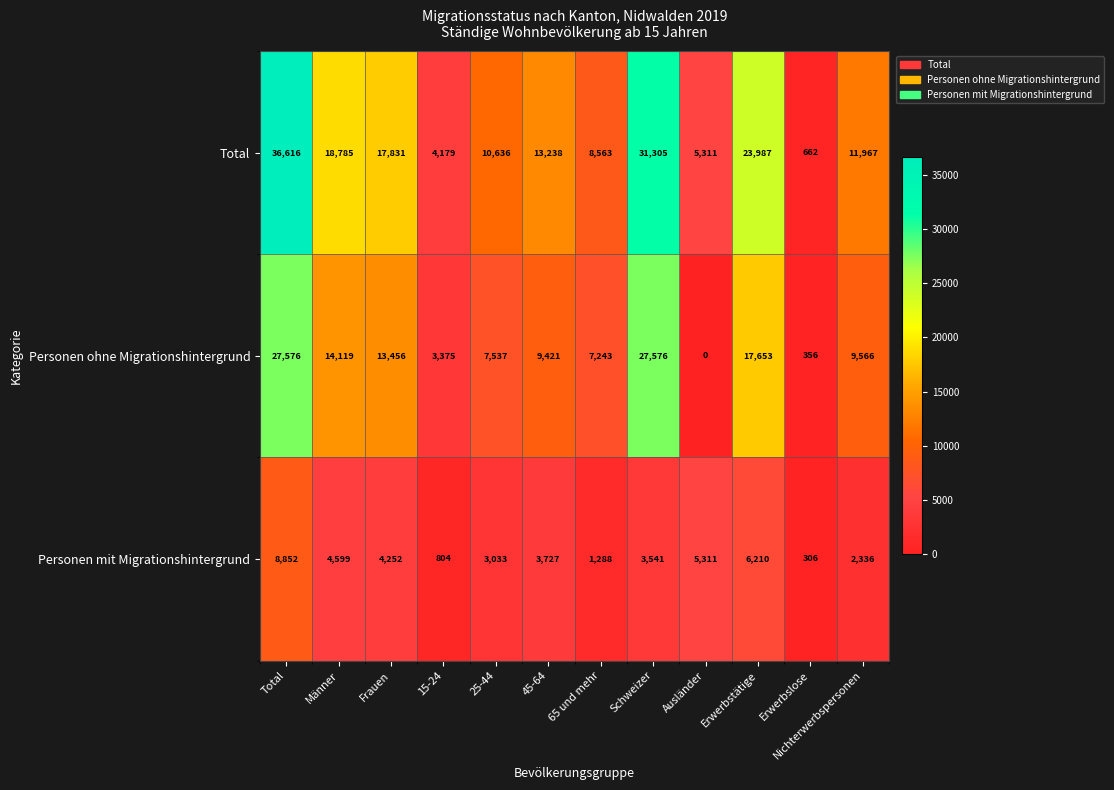

At how many categories does at least one series exceed 27764?

2